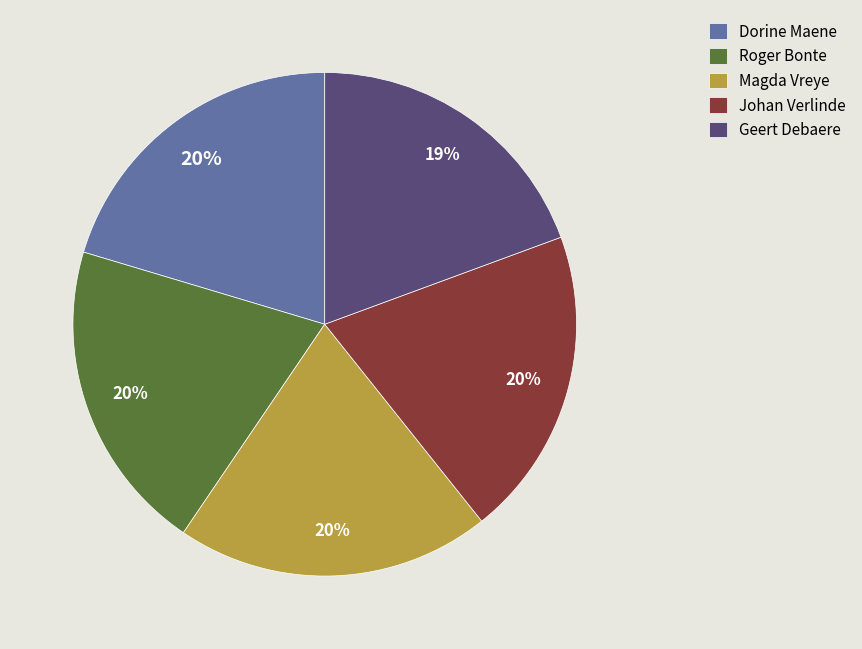

Is it true that Roger Bonte is 37% of the pie?

False